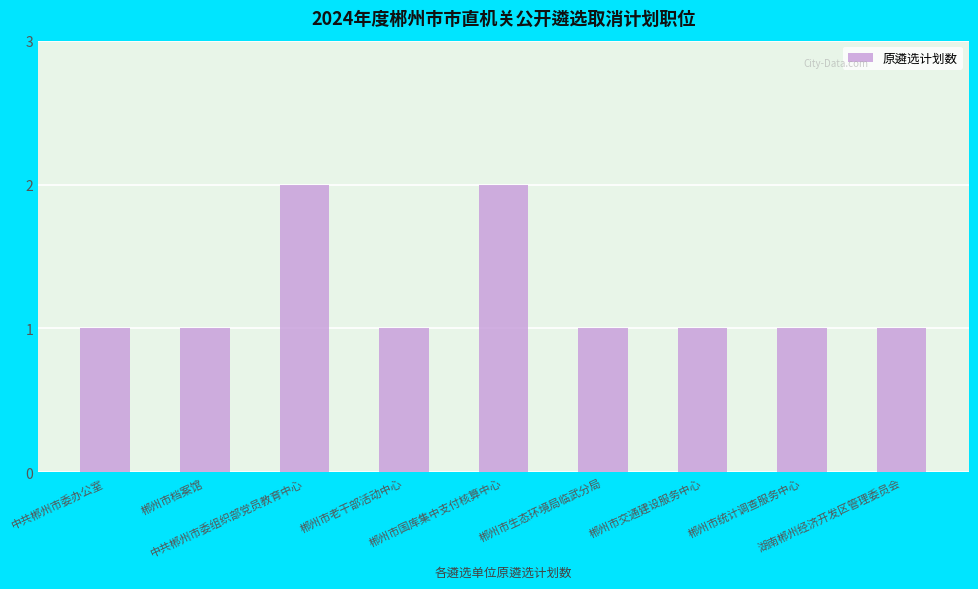

Approximately how many times larger is the value at 郴州市交通建设服务中心 compared to 郴州市国库集中支付核算中心?

0.5